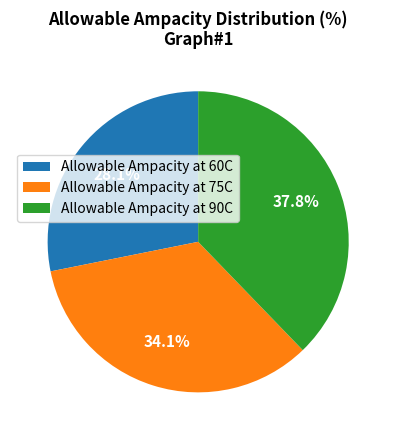

To the nearest percent, what is the average slice percentage?

33%